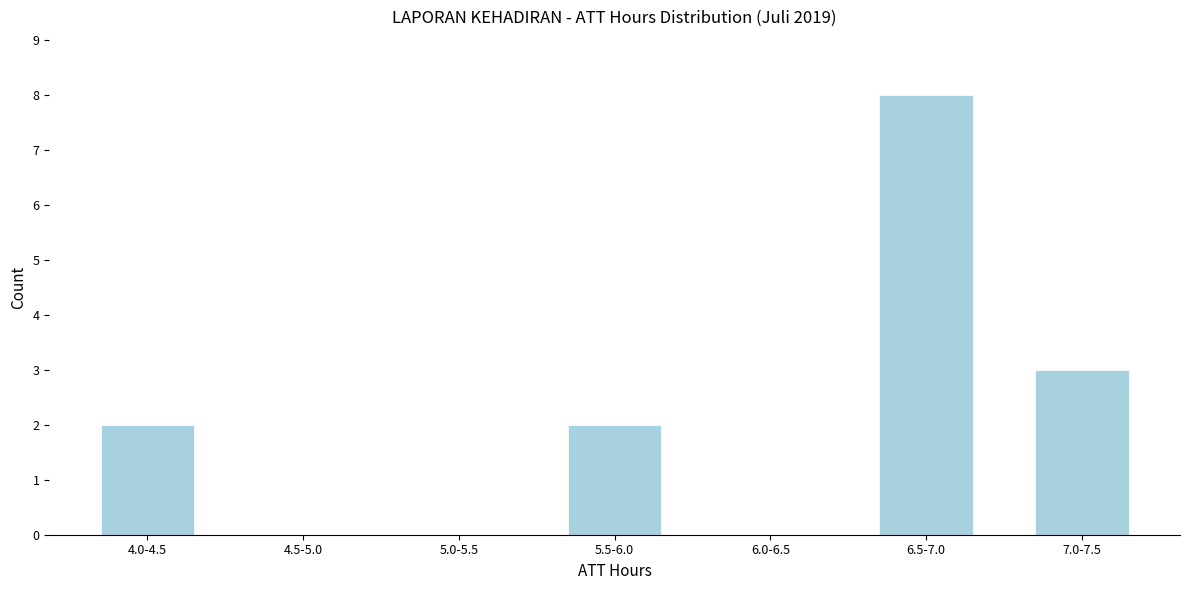

Reading left to right, list all the values displayed in this chart.

4.0-4.5=2	4.5-5.0=0	5.0-5.5=0	5.5-6.0=2	6.0-6.5=0	6.5-7.0=8	7.0-7.5=3